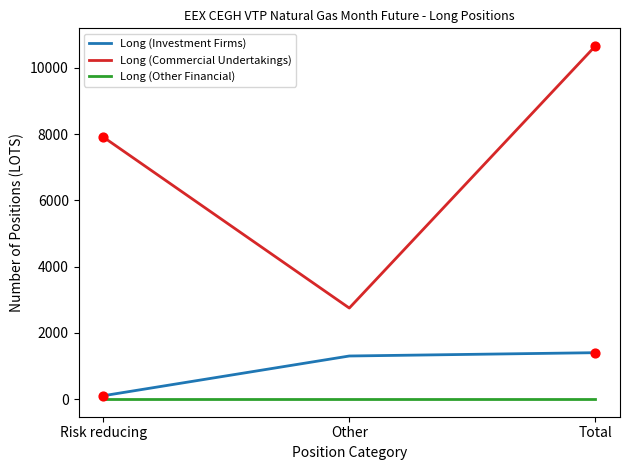

Which series has the largest total across all categories?

Long (Commercial Undertakings)